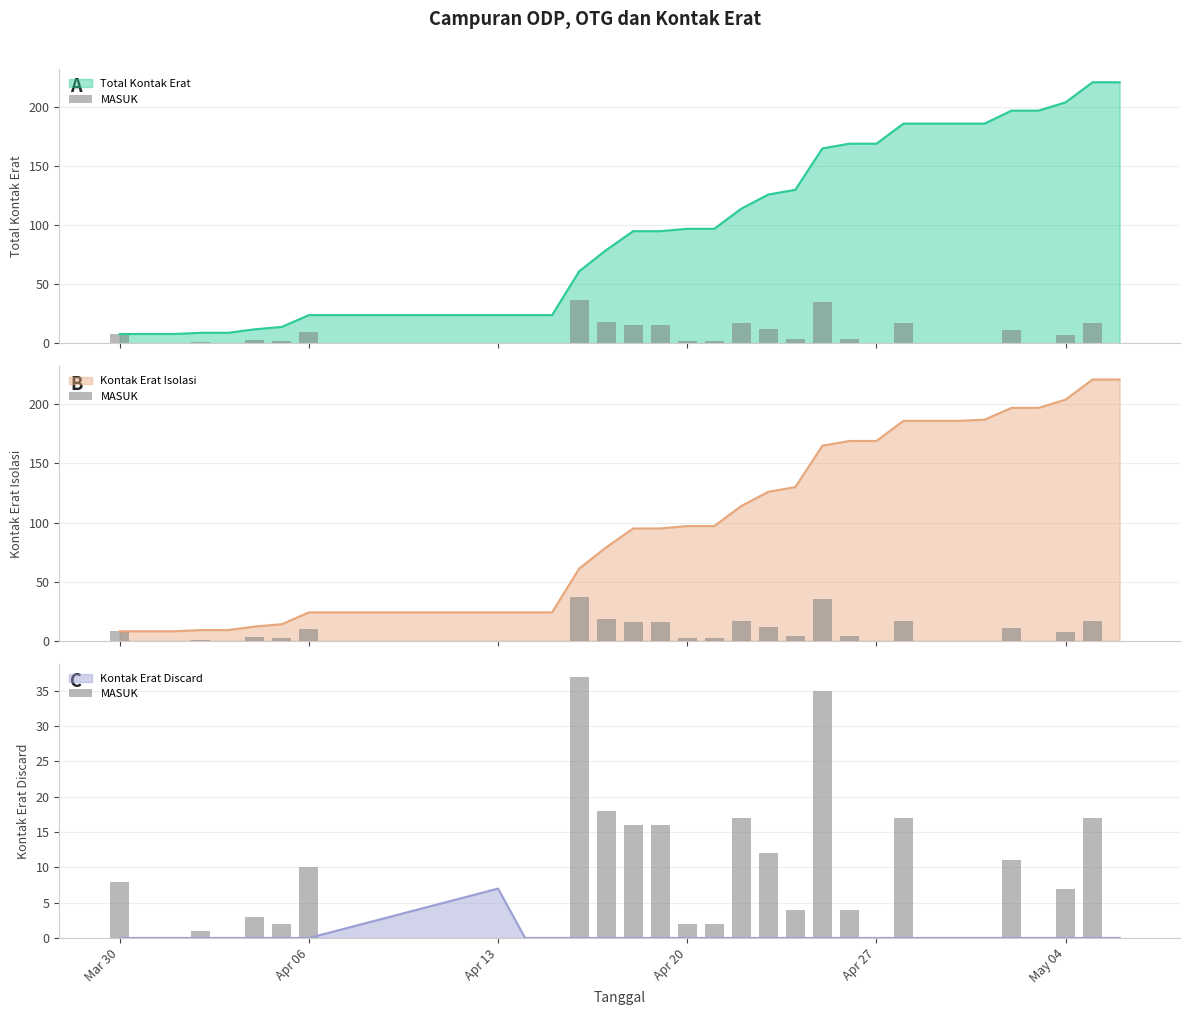

True or false: Kontak Erat Discard has a value of 0 at Apr 20.

True